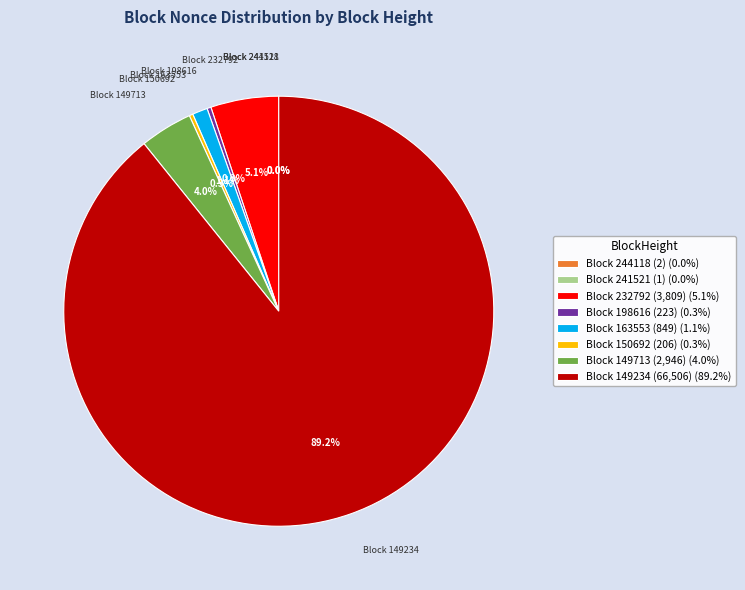

Which slice is the largest?

Block 149234